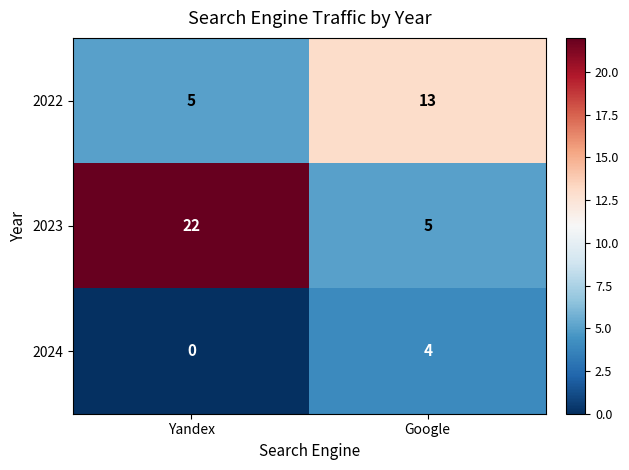

What is the sum of the 2022 values at Yandex and Google?

18